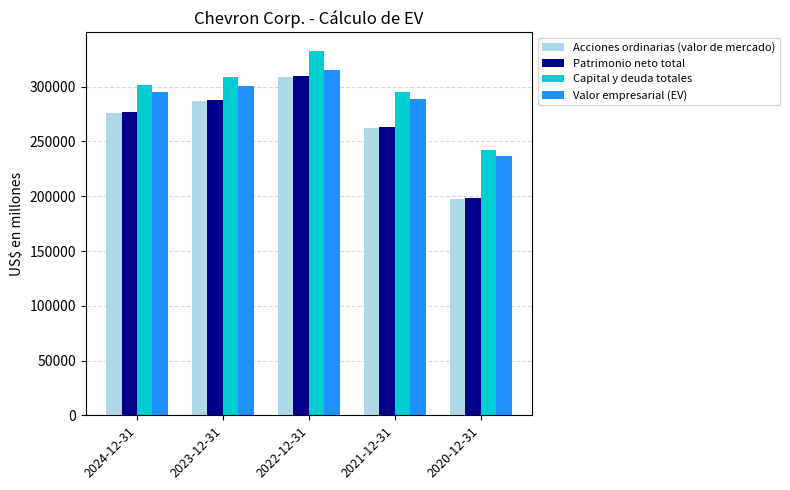

What is the lowest value of the Patrimonio neto total series?

198083